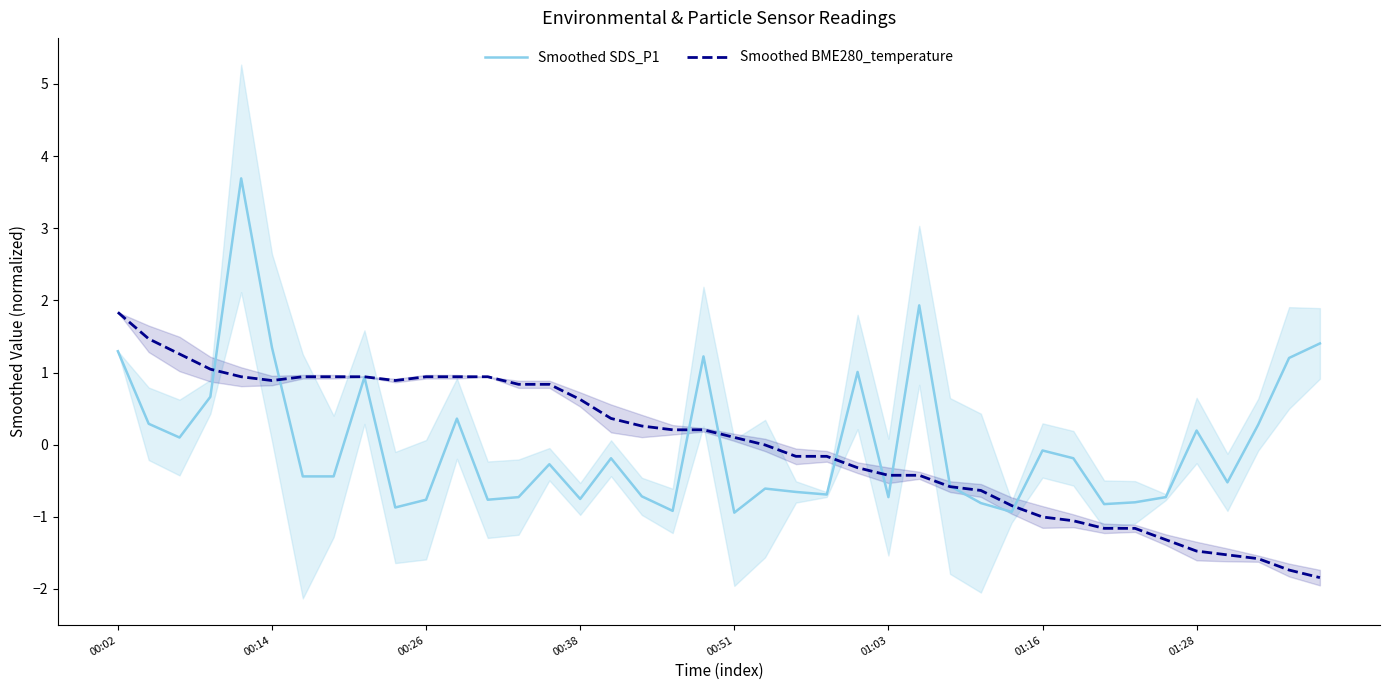

Does the chart display data point markers on the line(s)?

No